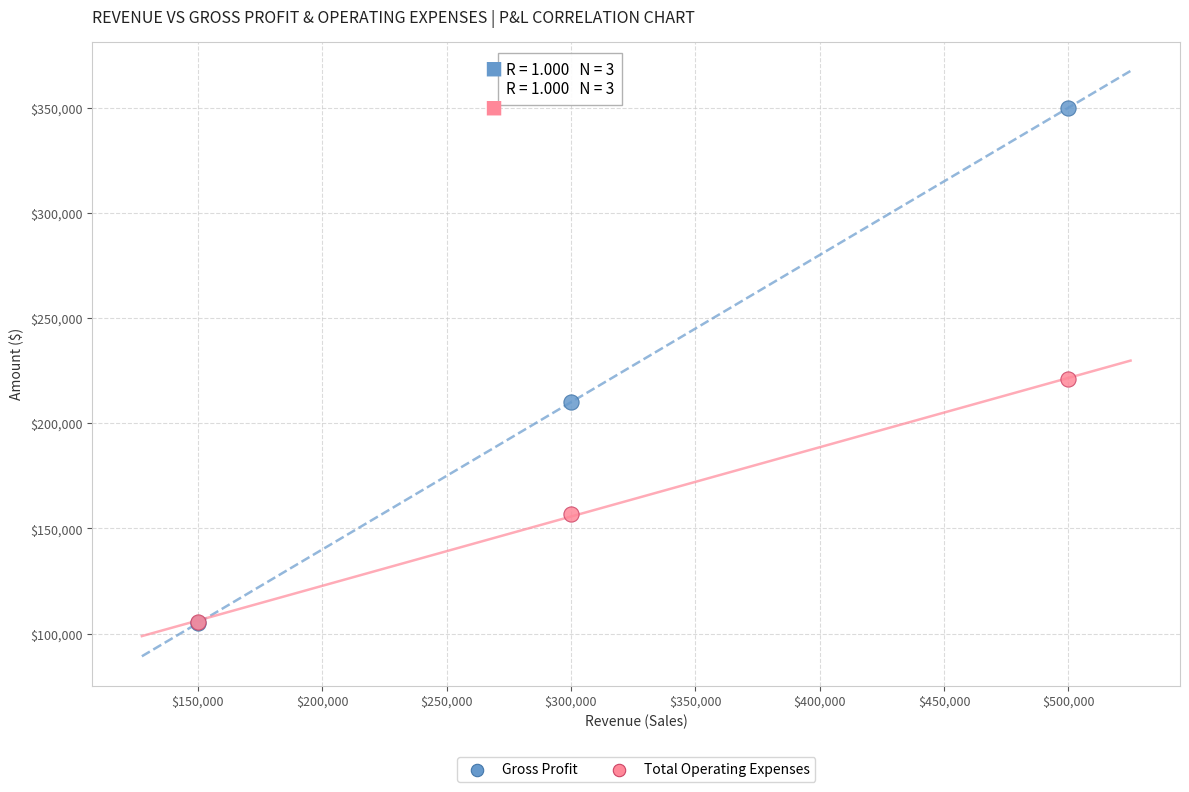

Which series reaches the maximum Y coordinate?

Gross Profit